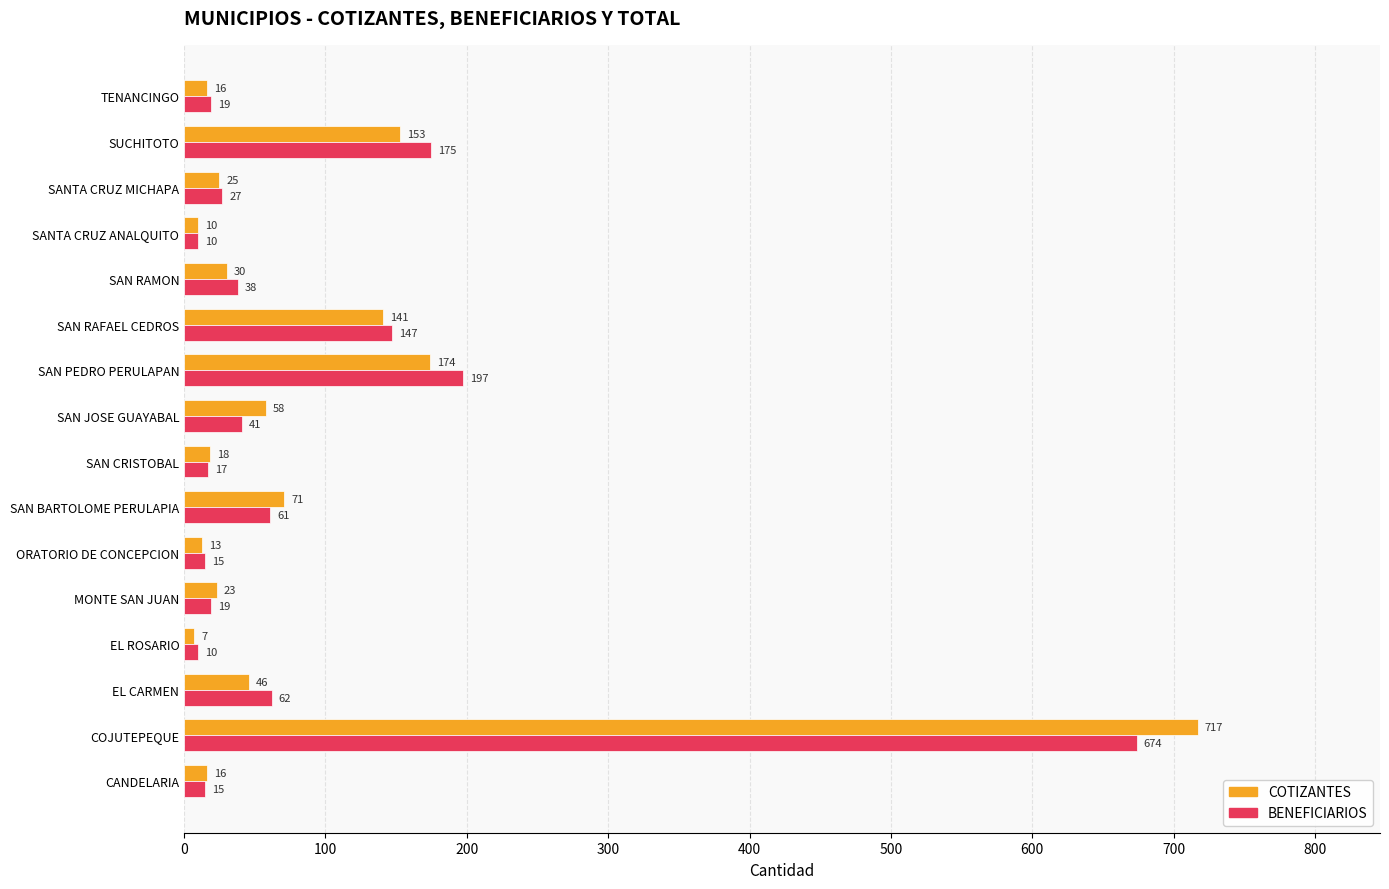

At which category is the sum across all series the highest?

COJUTEPEQUE